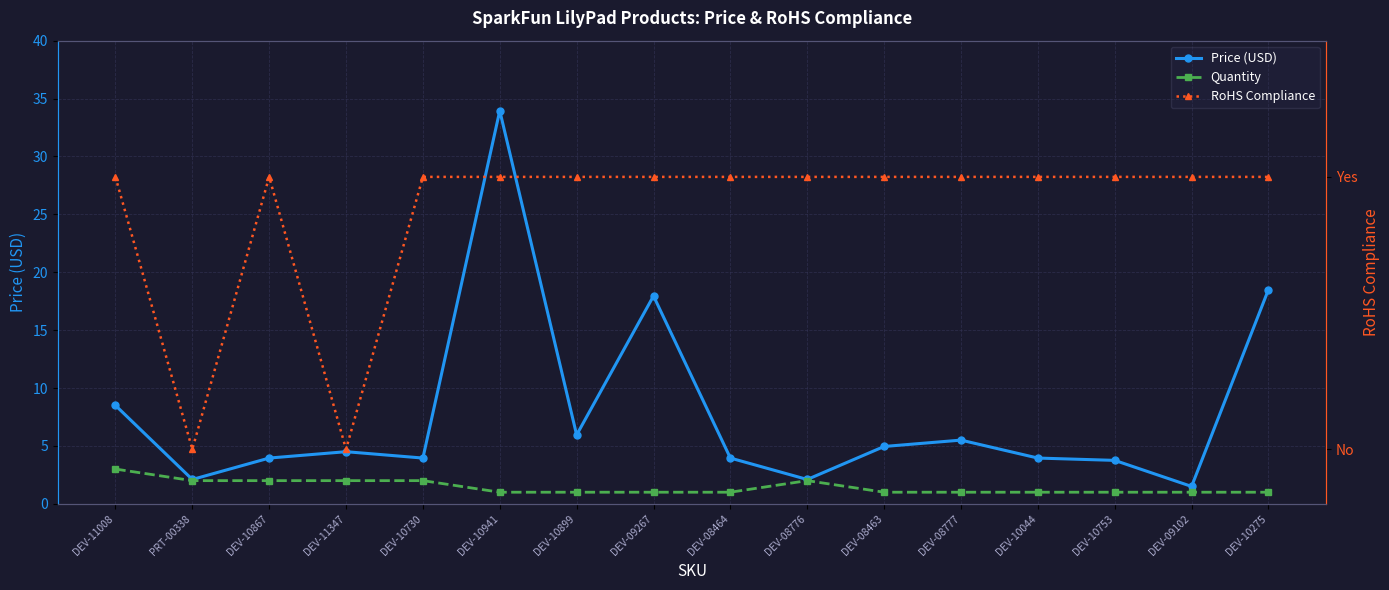

At which label does Price (USD) first exceed 4?

DEV-11008